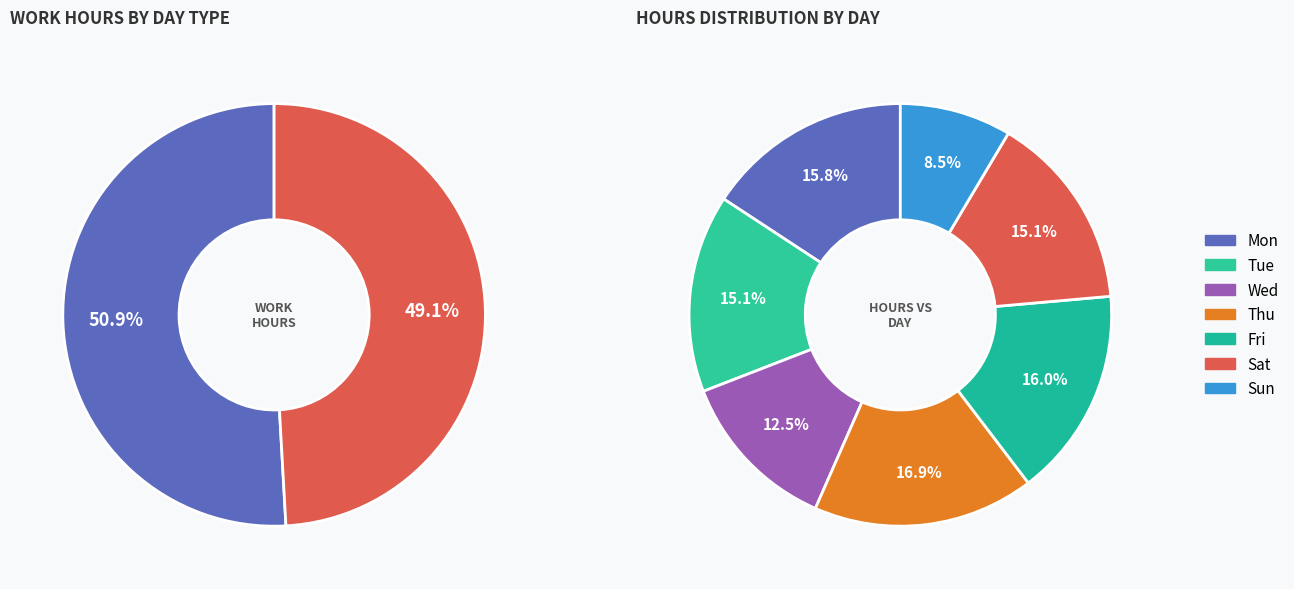

Is there any slice that represents more than half of the pie?

No